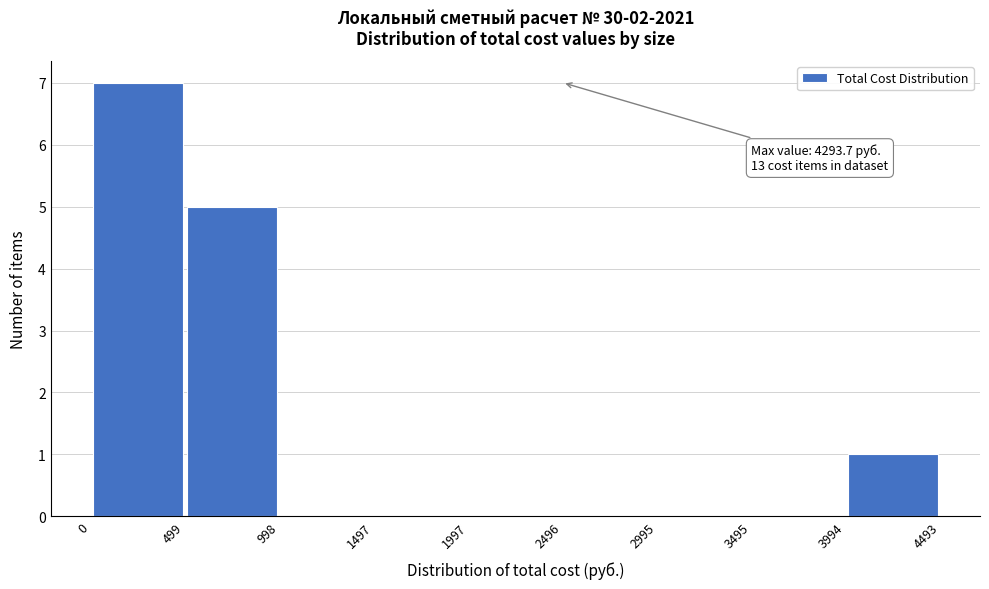

Over which range of the x-axis is the bar tallest?

0 to 499